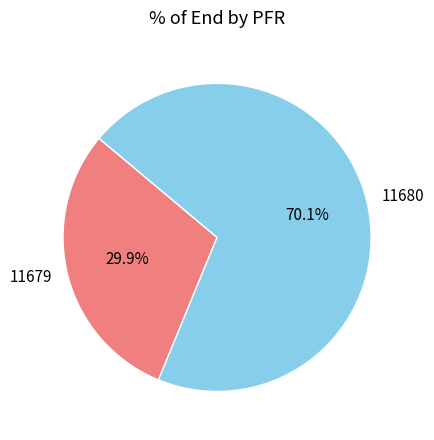

What is the ratio of the value at 11680 to the value at 11679?

2.3